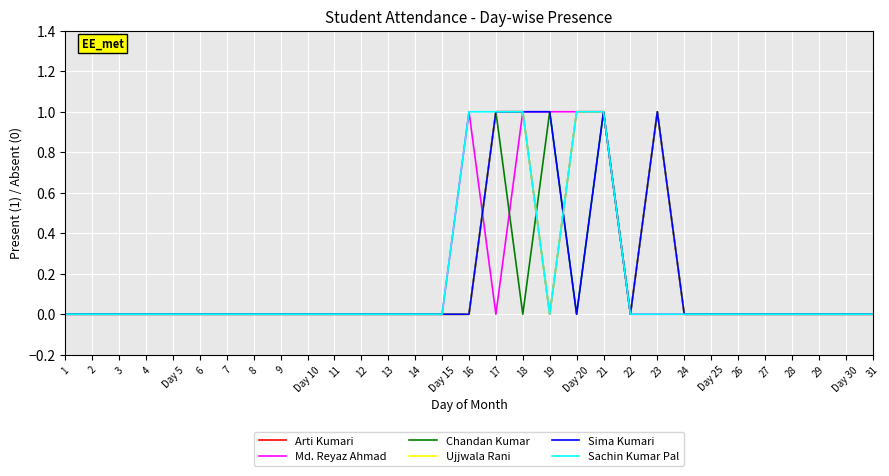

True or false: Sima Kumari has a value of 0 at Day 5.

True